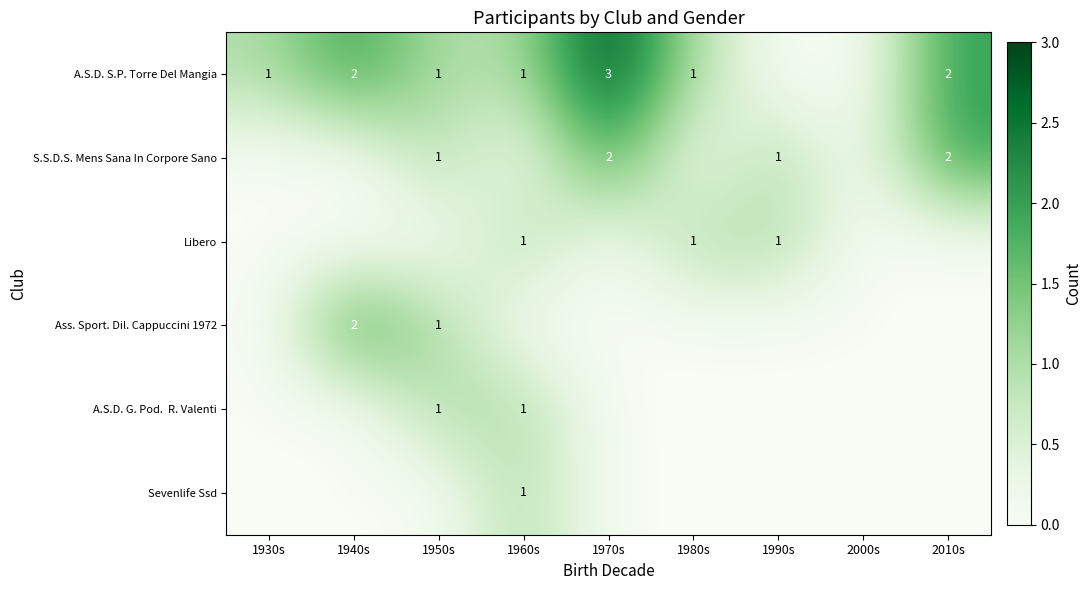

The value of Sevenlife Ssd at 1960s is 1. True or false?

True